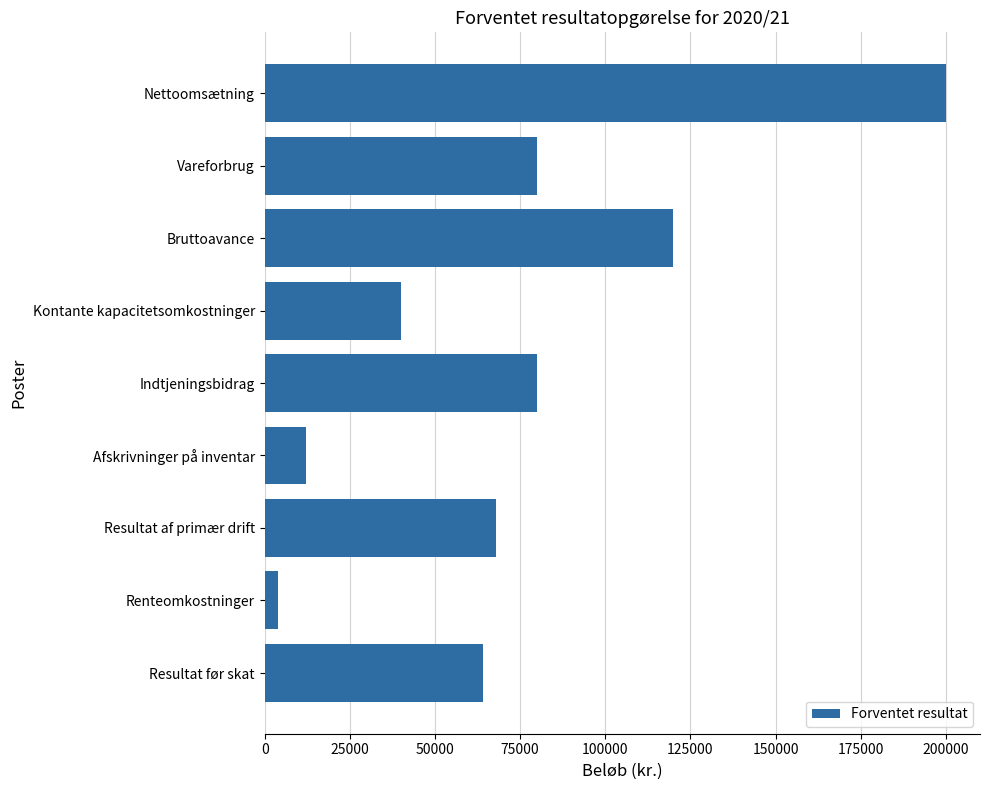

What is the change in value from Kontante kapacitetsomkostninger to Indtjeningsbidrag?

+40000